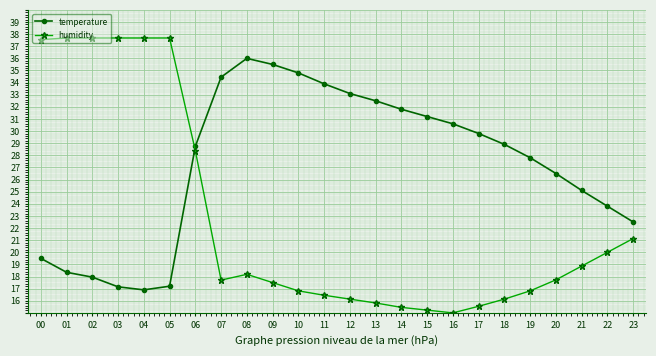

What is the sum of the temperature values at 19 and 22?

51.6